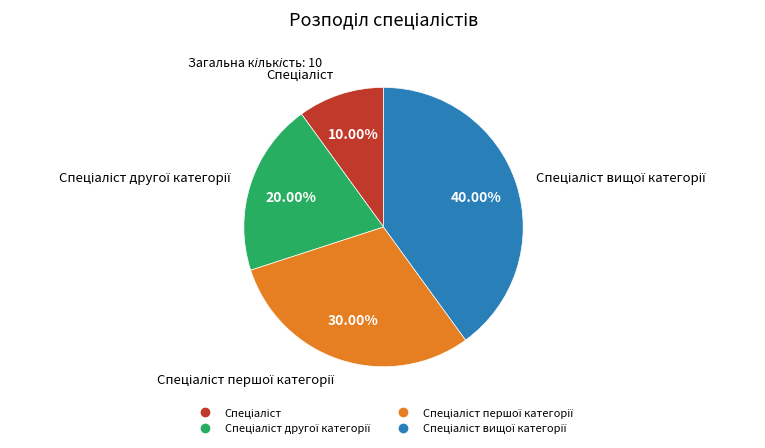

Does any single category account for the majority?

No